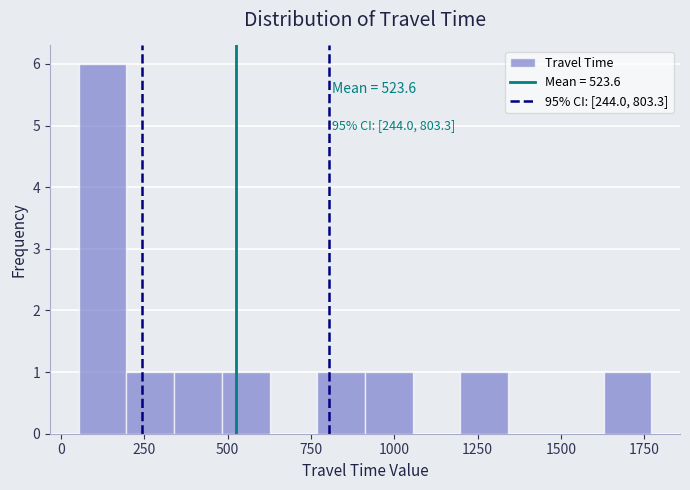

Read against the x-axis, roughly where is the centre of the tallest bar?

100